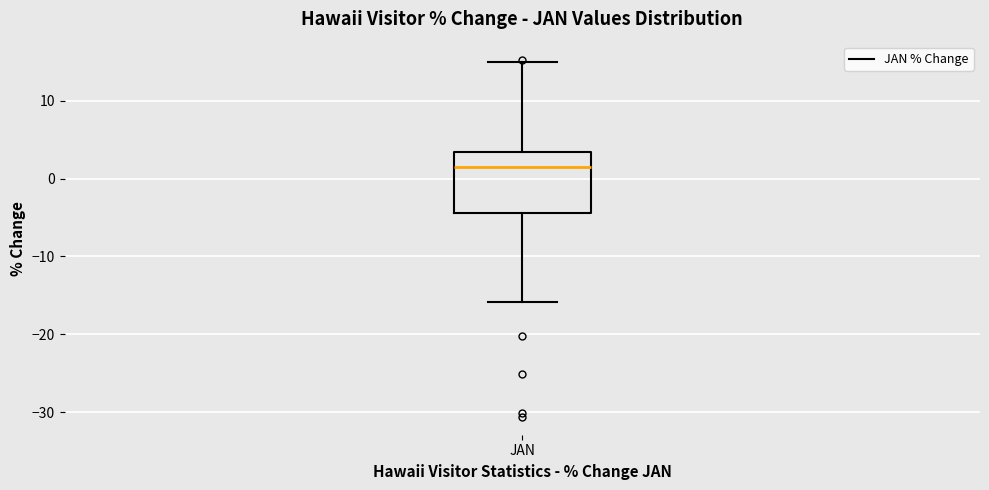

Transcribe this box plot: give where the median line is, the range the box spans, and where the two whiskers end, as read against the y-axis. The values are not printed on the chart, so give them approximately, as read against the axis.

median 1, box -4 to 3, whiskers -16 to 15